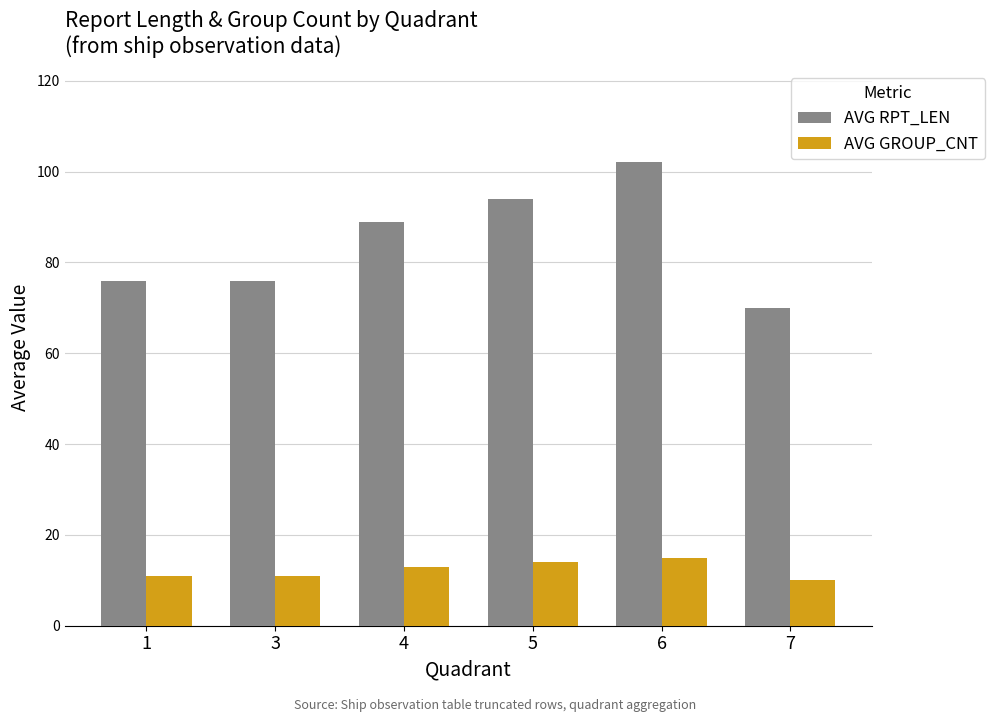

Read the AVG GROUP_CNT value at 3.

11